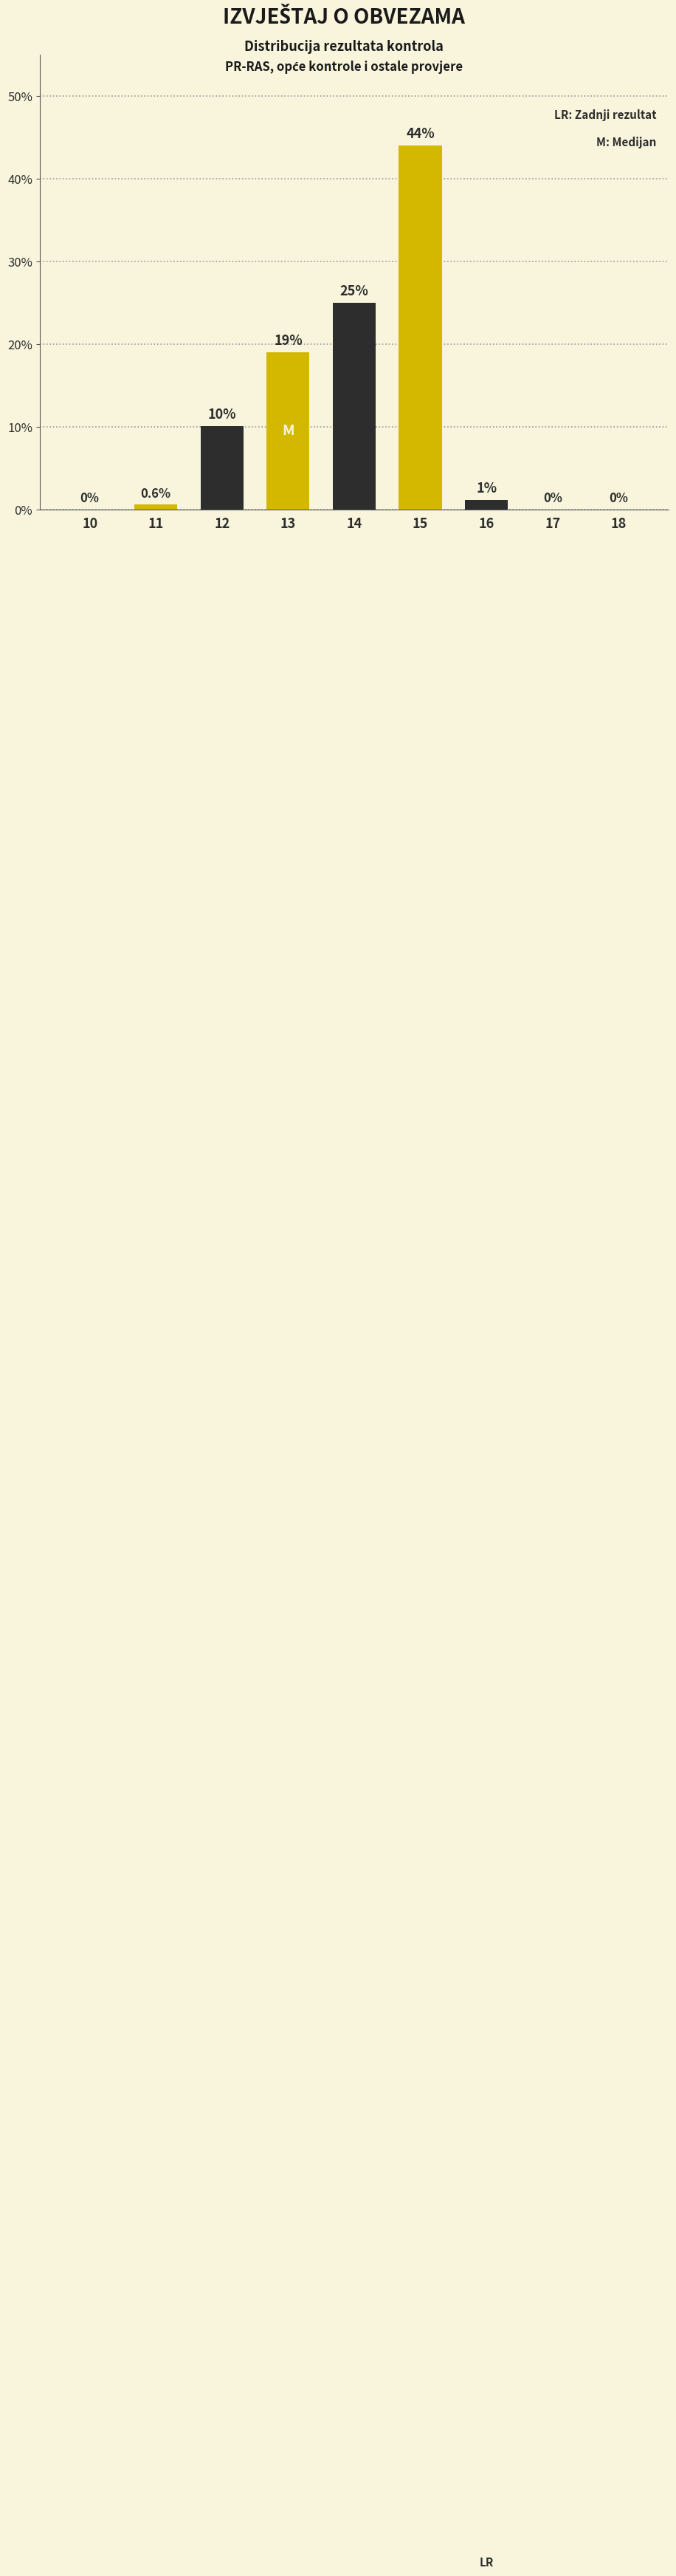

What is the sum of all values?

100.0